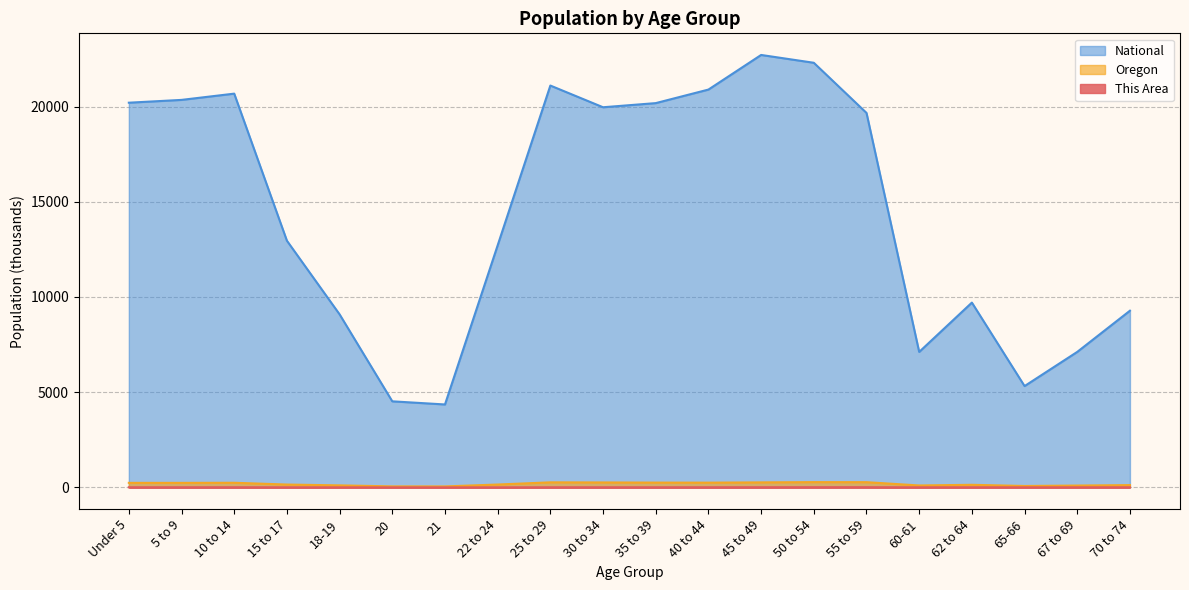

Is it true that This Area equals 4.2 at 60-61?

True